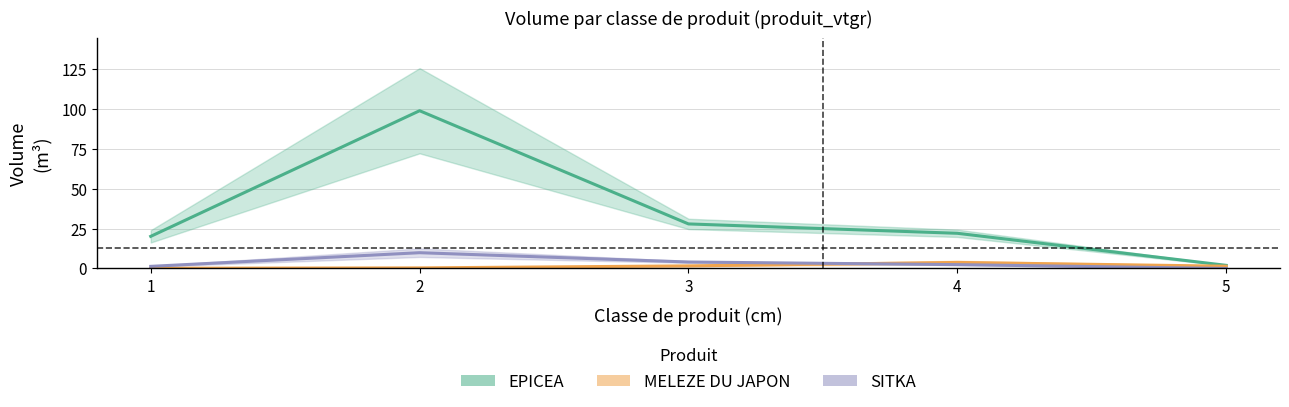

What value does the SITKA series have at 1?

1.3